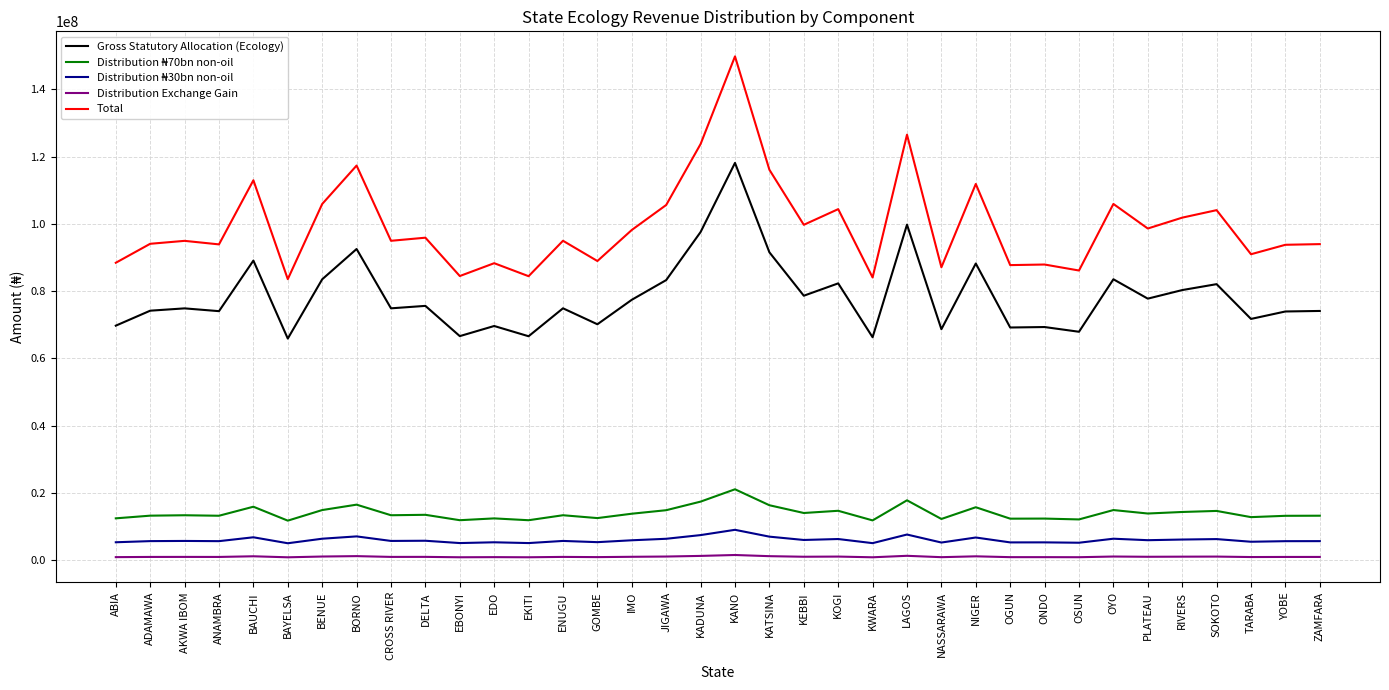

Does the chart have visible grid lines?

Yes